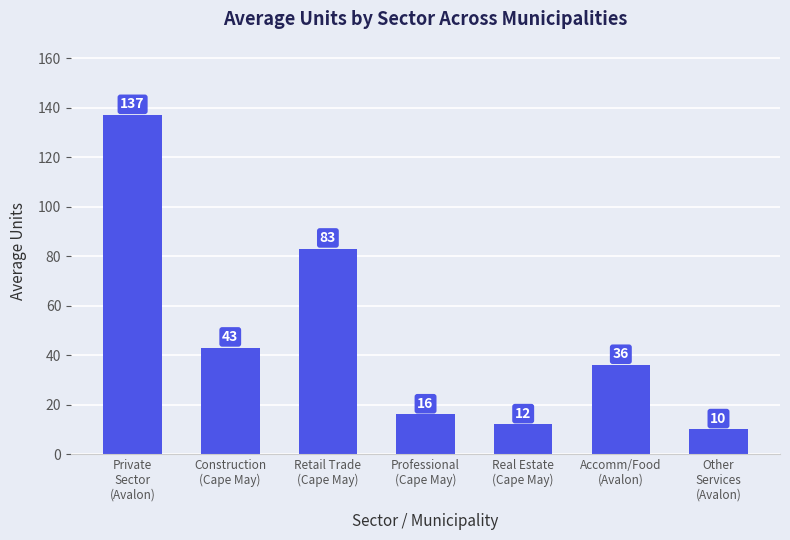

What is the smallest value displayed?

10